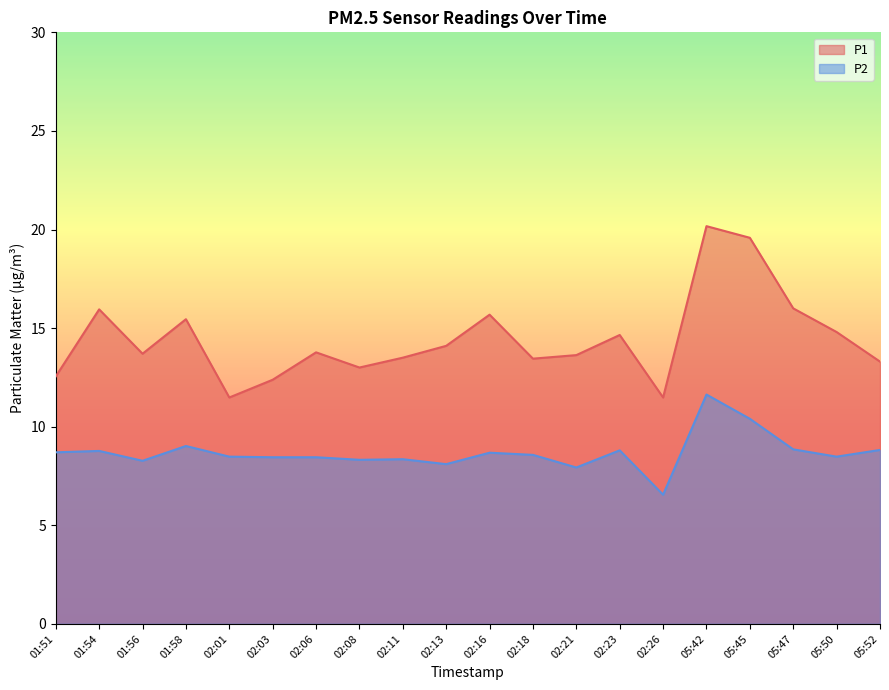

True or false: P2 and P1 cross at least once.

False